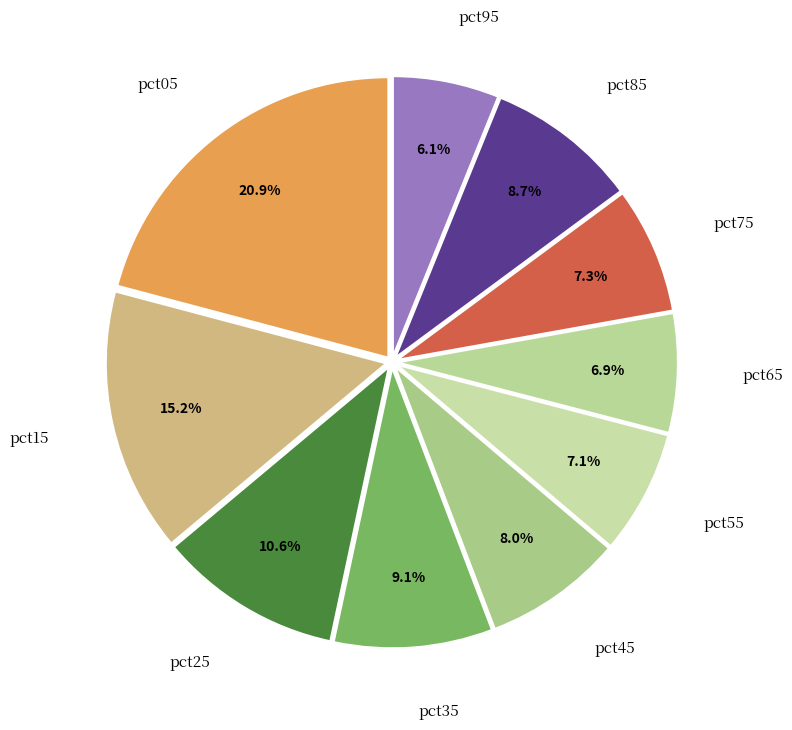

Count the number of slices in the pie.

10